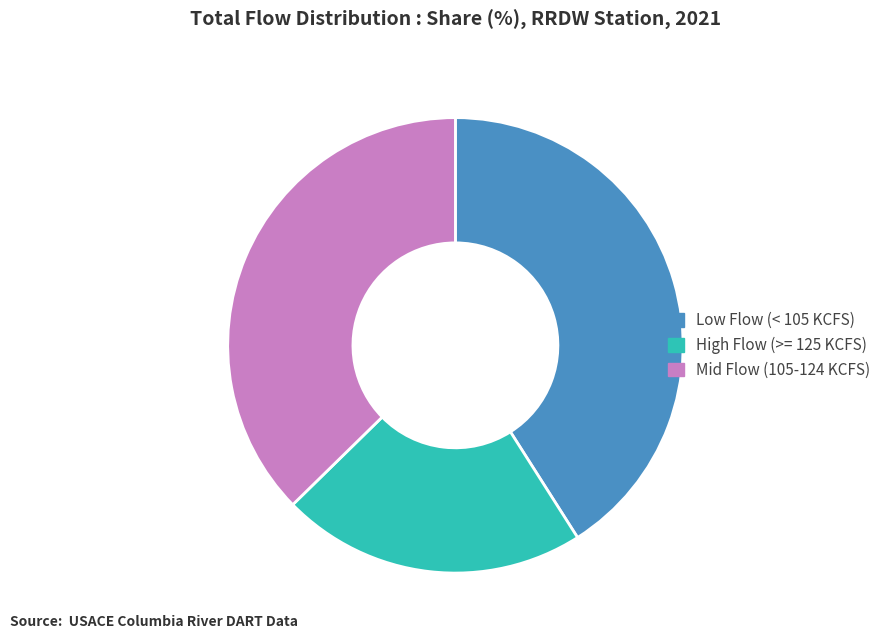

What is the ratio of the value at High Flow (>= 125 KCFS) to the value at Low Flow (< 105 KCFS)?

0.5